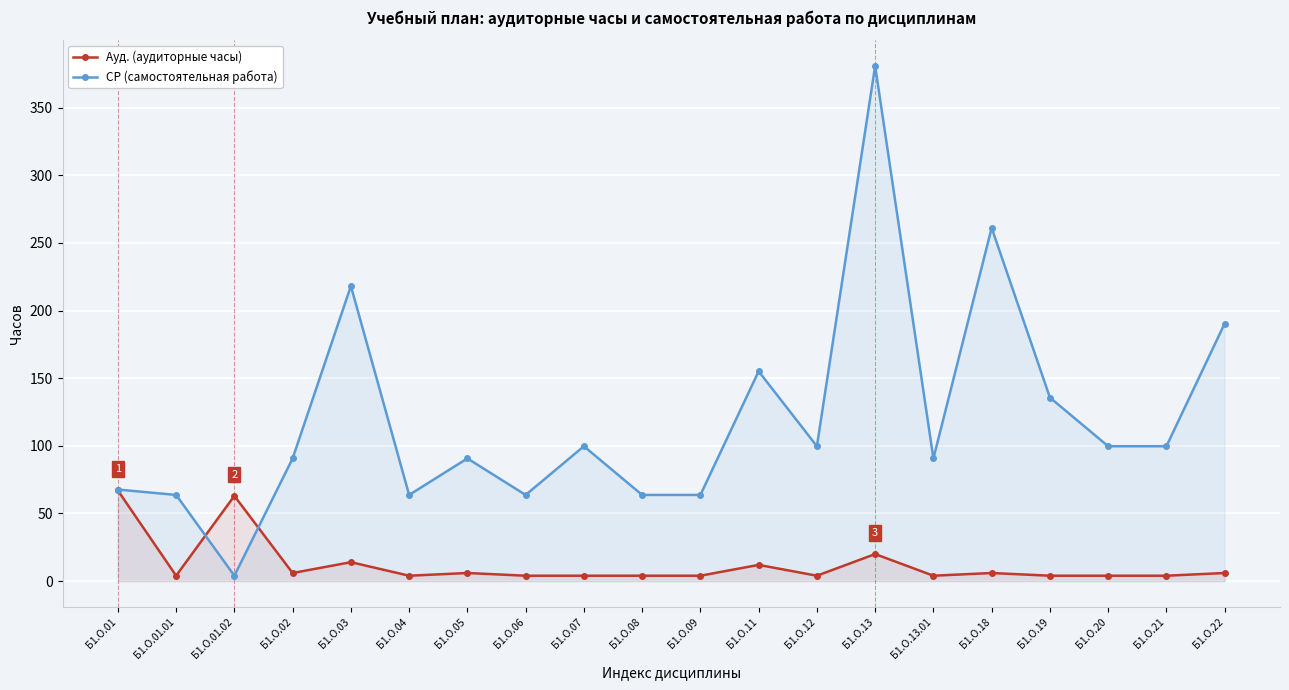

How many series are shown in this chart?

2